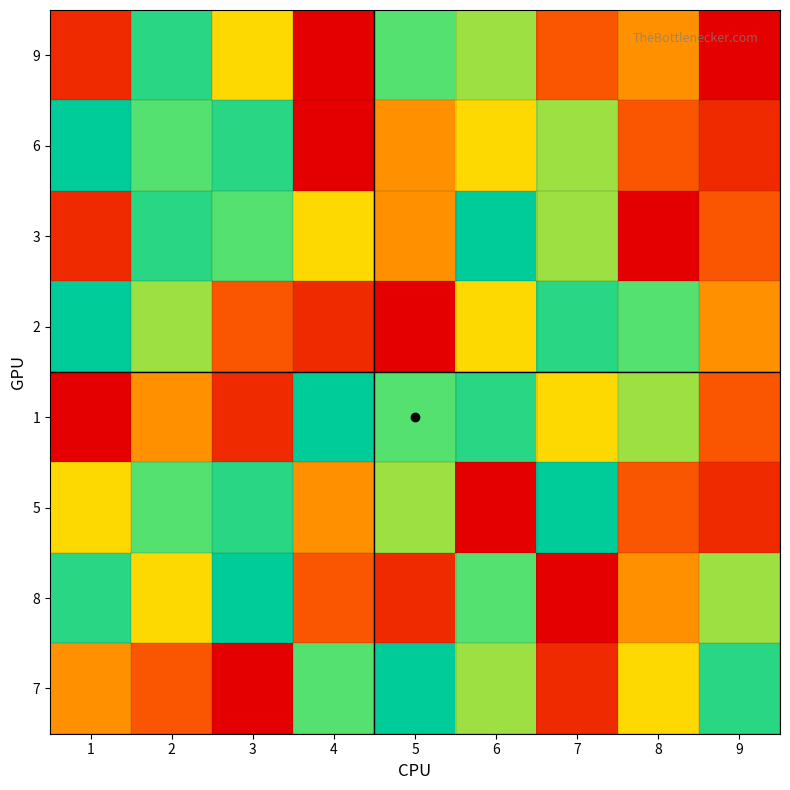

Count the number of data series in this chart.

8